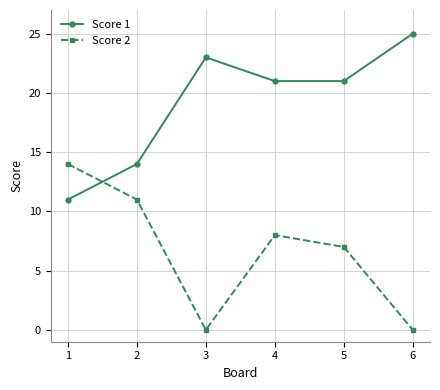

What is the total value across all series at 2?

25